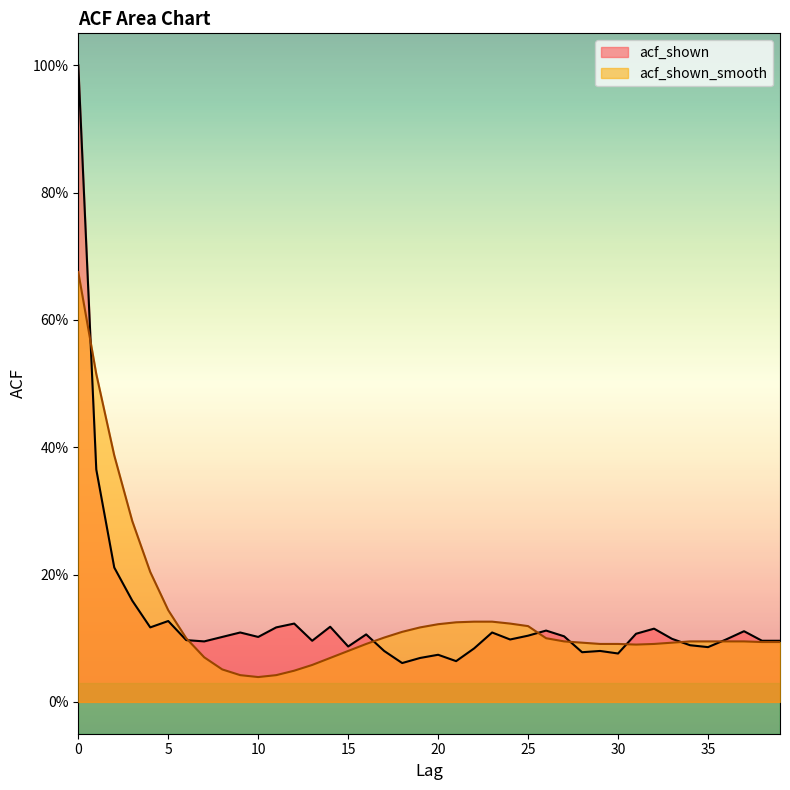

How many lines are shown in the chart?

2